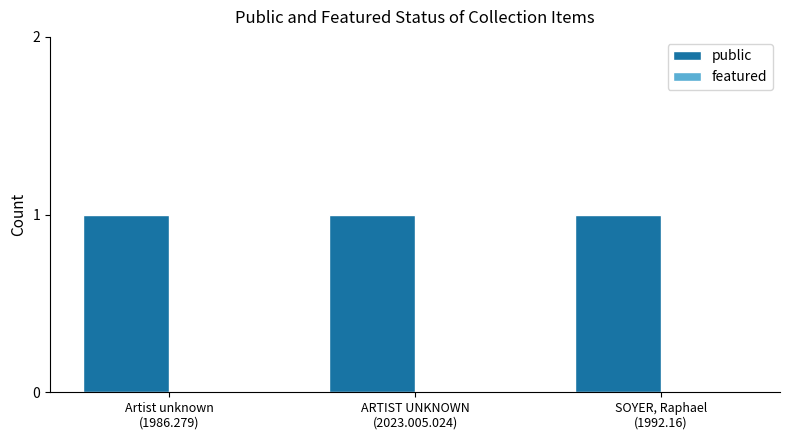

Reading left to right, list all the values displayed in this chart.

public: Artist unknown
(1986.279)=1	ARTIST UNKNOWN
(2023.005.024)=1	SOYER, Raphael
(1992.16)=1
featured: Artist unknown
(1986.279)=0	ARTIST UNKNOWN
(2023.005.024)=0	SOYER, Raphael
(1992.16)=0